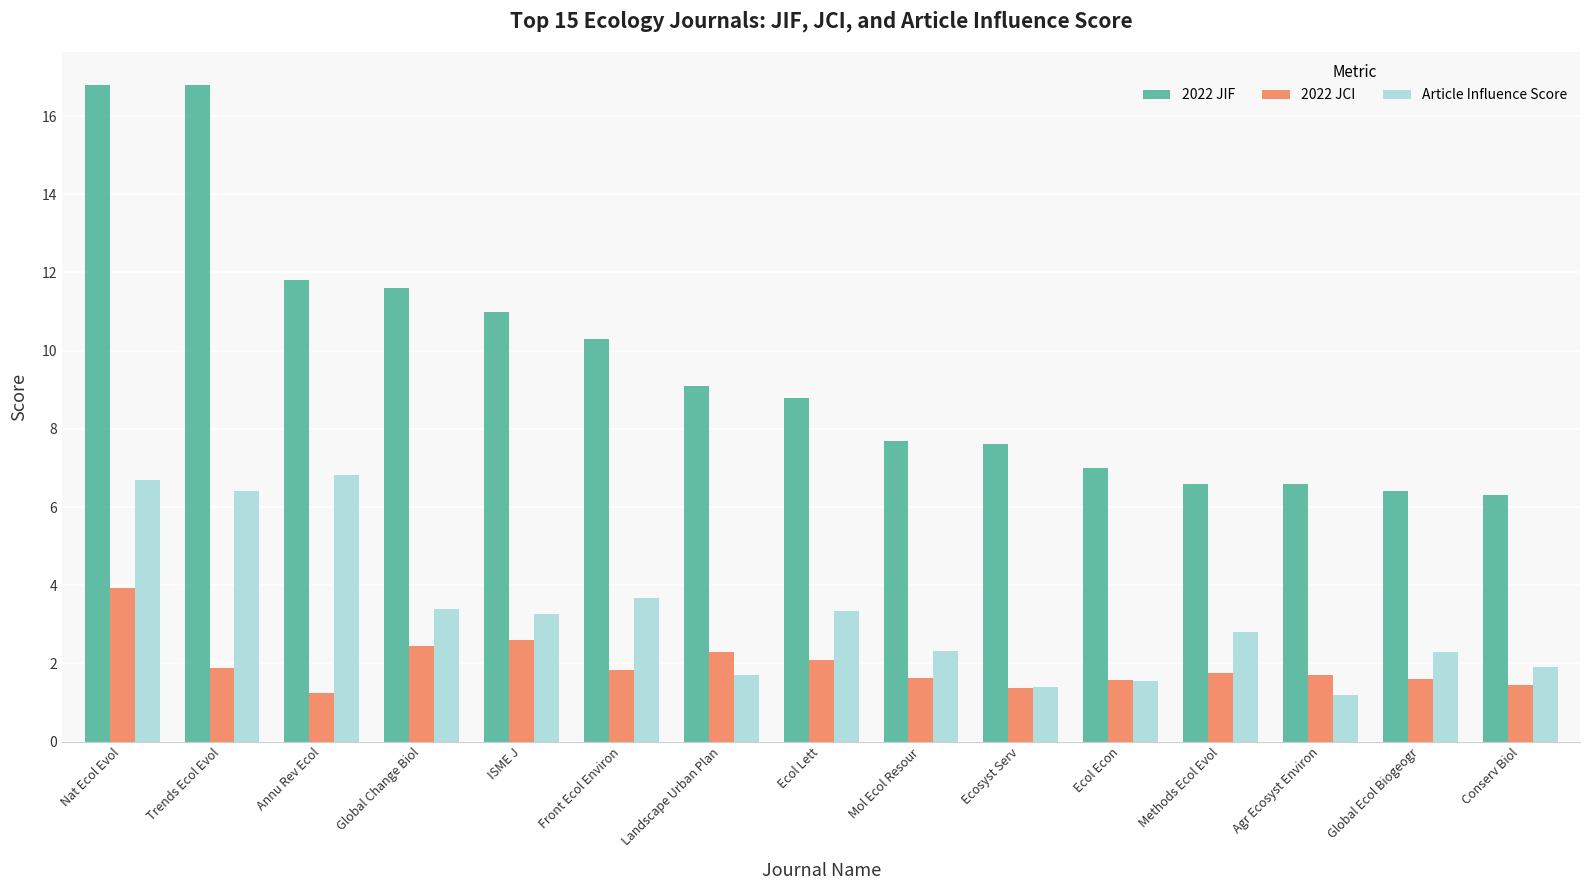

At how many categories does at least one series exceed 5?

15